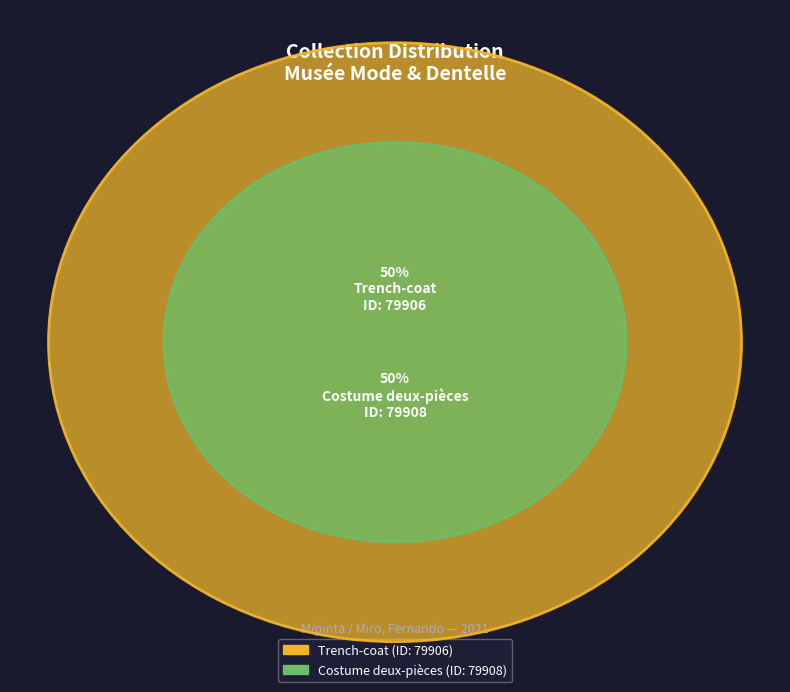

Does Trench-coat account for over 50% of the chart?

No